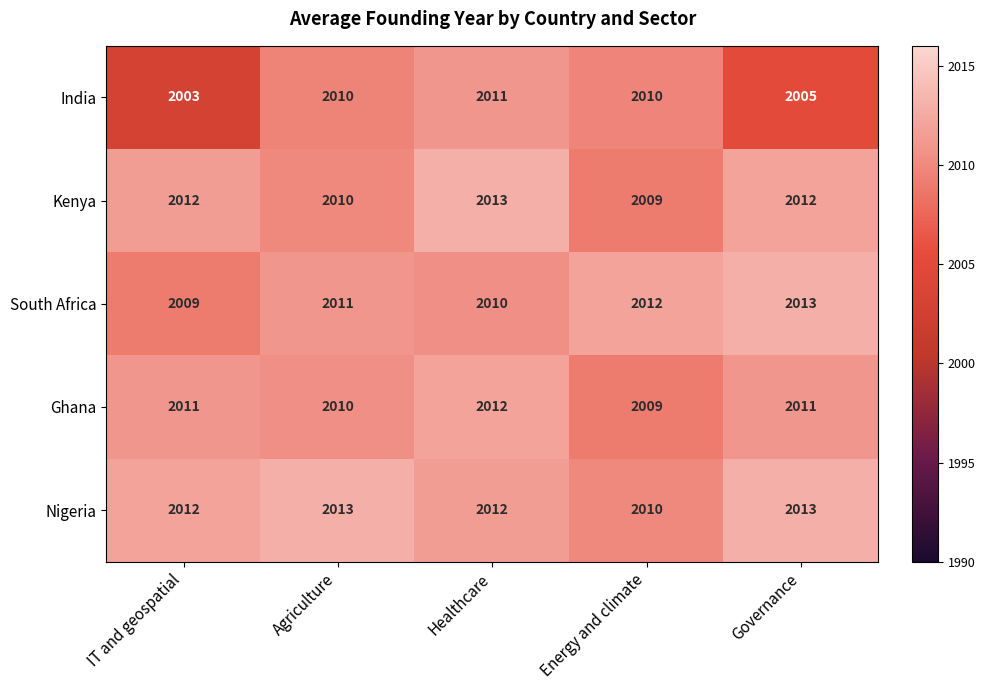

Rank the categories by South Africa value from highest to lowest.

Governance, Energy and climate, Agriculture, Healthcare, IT and geospatial